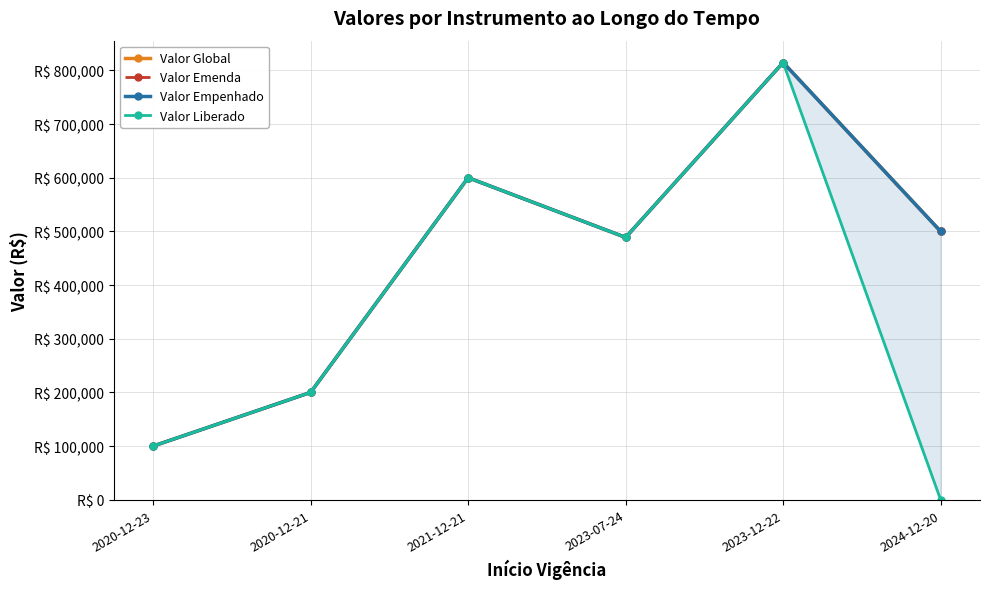

What position from the right is 2020-12-23?

6